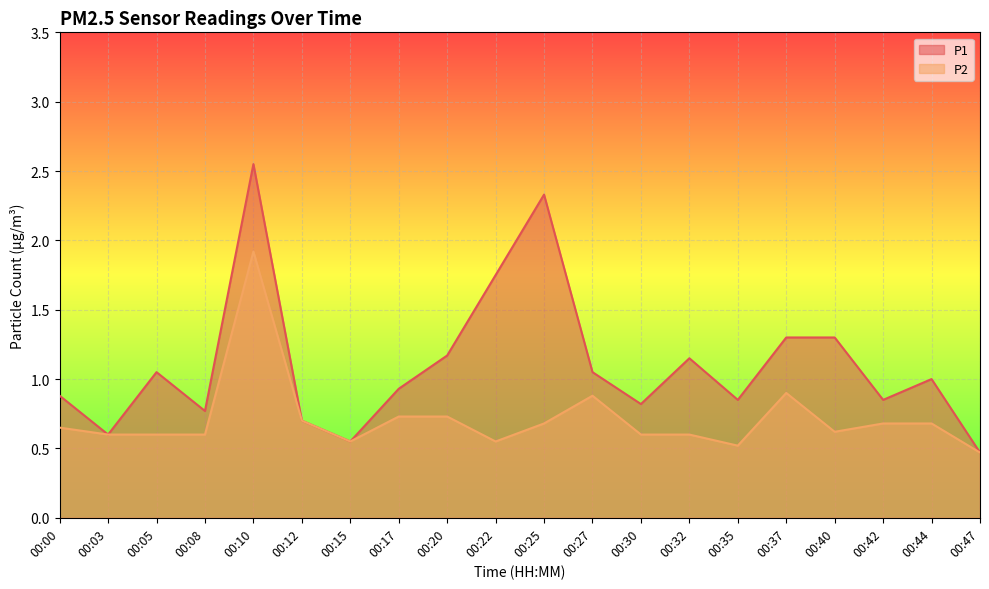

Is the value of P2 at 00:03 greater than the value of P1 at 00:35?

No